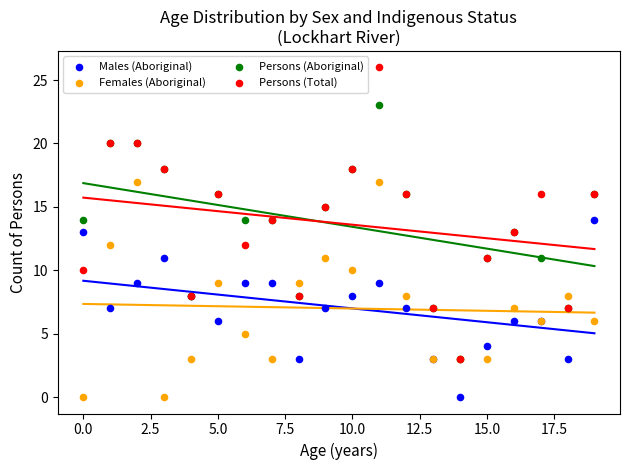

What are all the series names shown in the legend?

Males (Aboriginal), Females (Aboriginal), Persons (Aboriginal), Persons (Total)